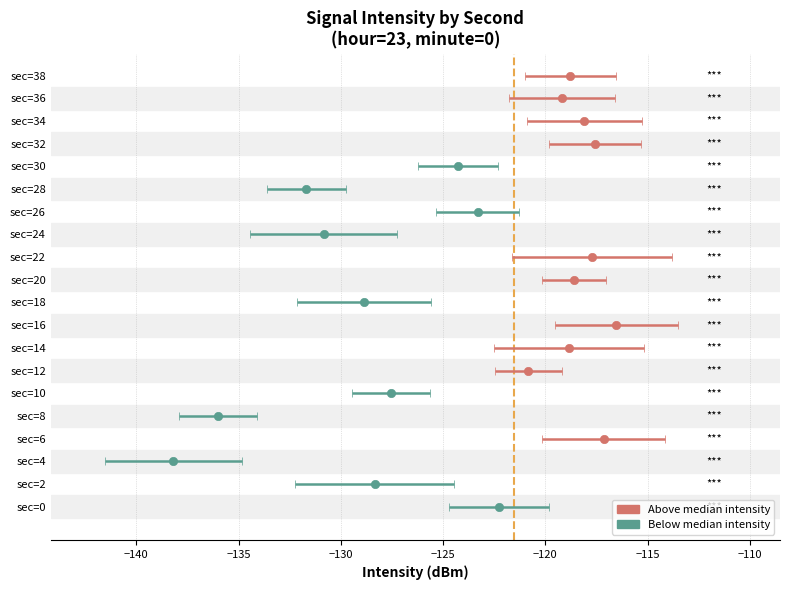

List the labels in order of value, smallest first.

4, 8, 28, 24, 18, 2, 10, 30, 26, 0, 12, 36, 14, 38, 20, 34, 22, 32, 6, 16